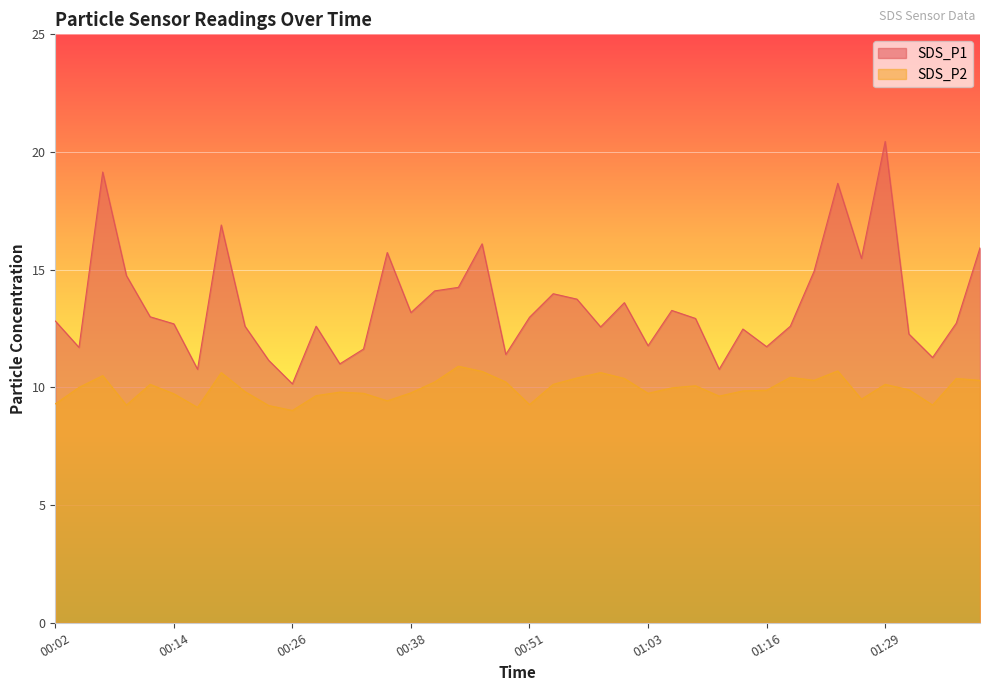

Which series has the largest total across all categories?

SDS_P1